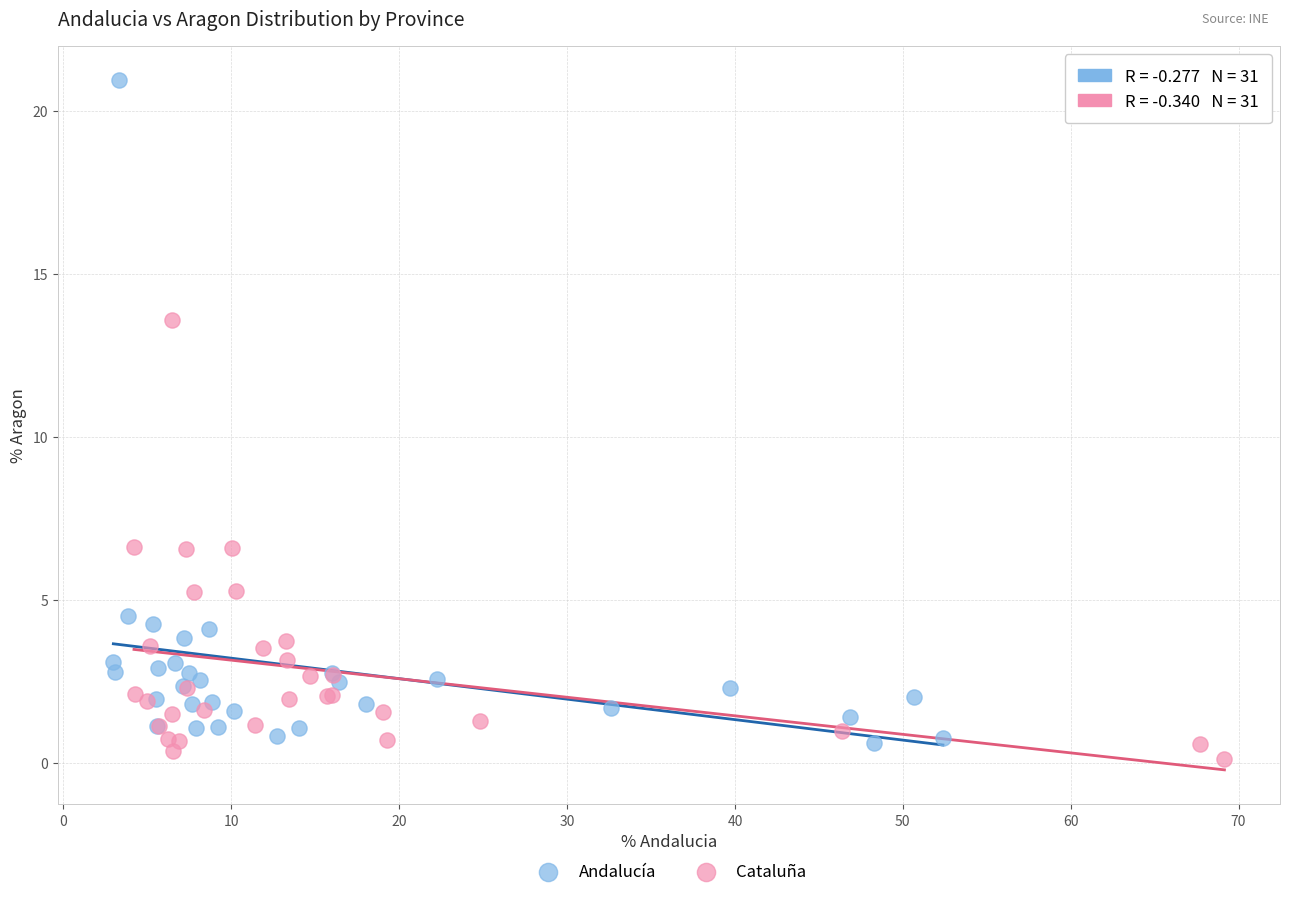

Which series contains the highest Y value?

Andalucía